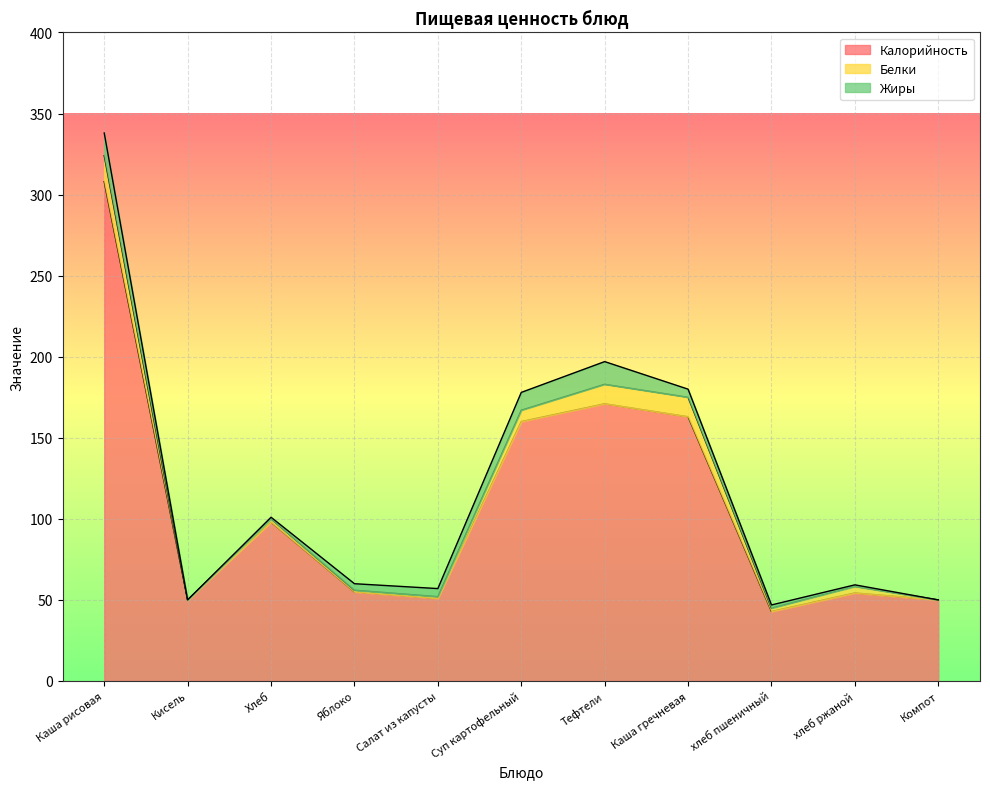

At how many categories does at least one series exceed 277?

1